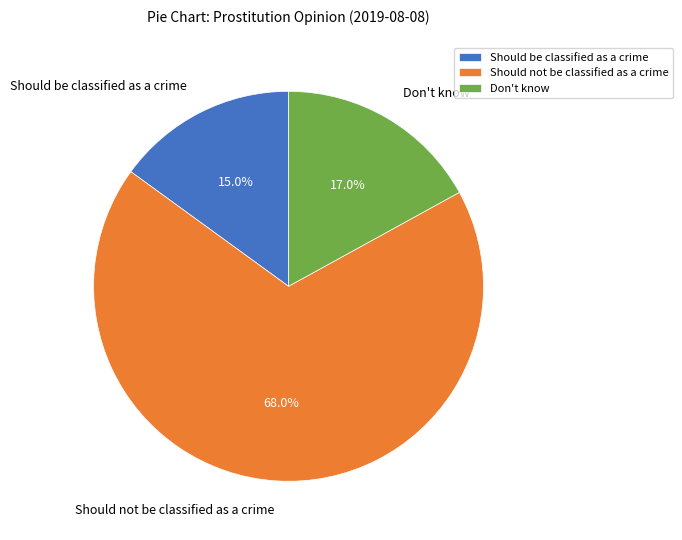

Is it true that Should be classified as a crime is 28% of the pie?

False